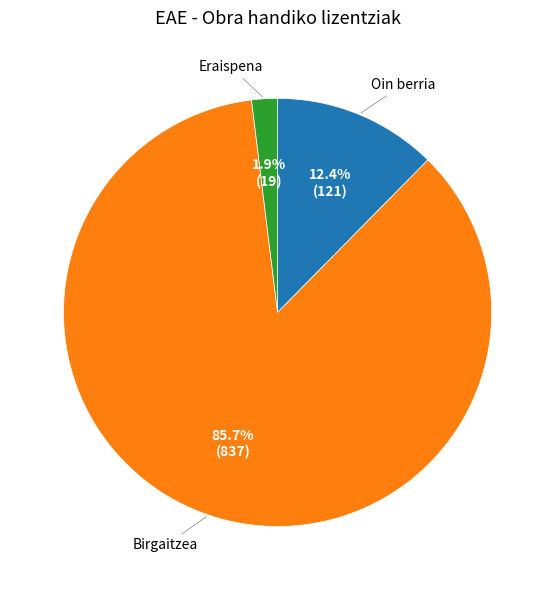

Is there any slice that represents more than half of the pie?

Yes